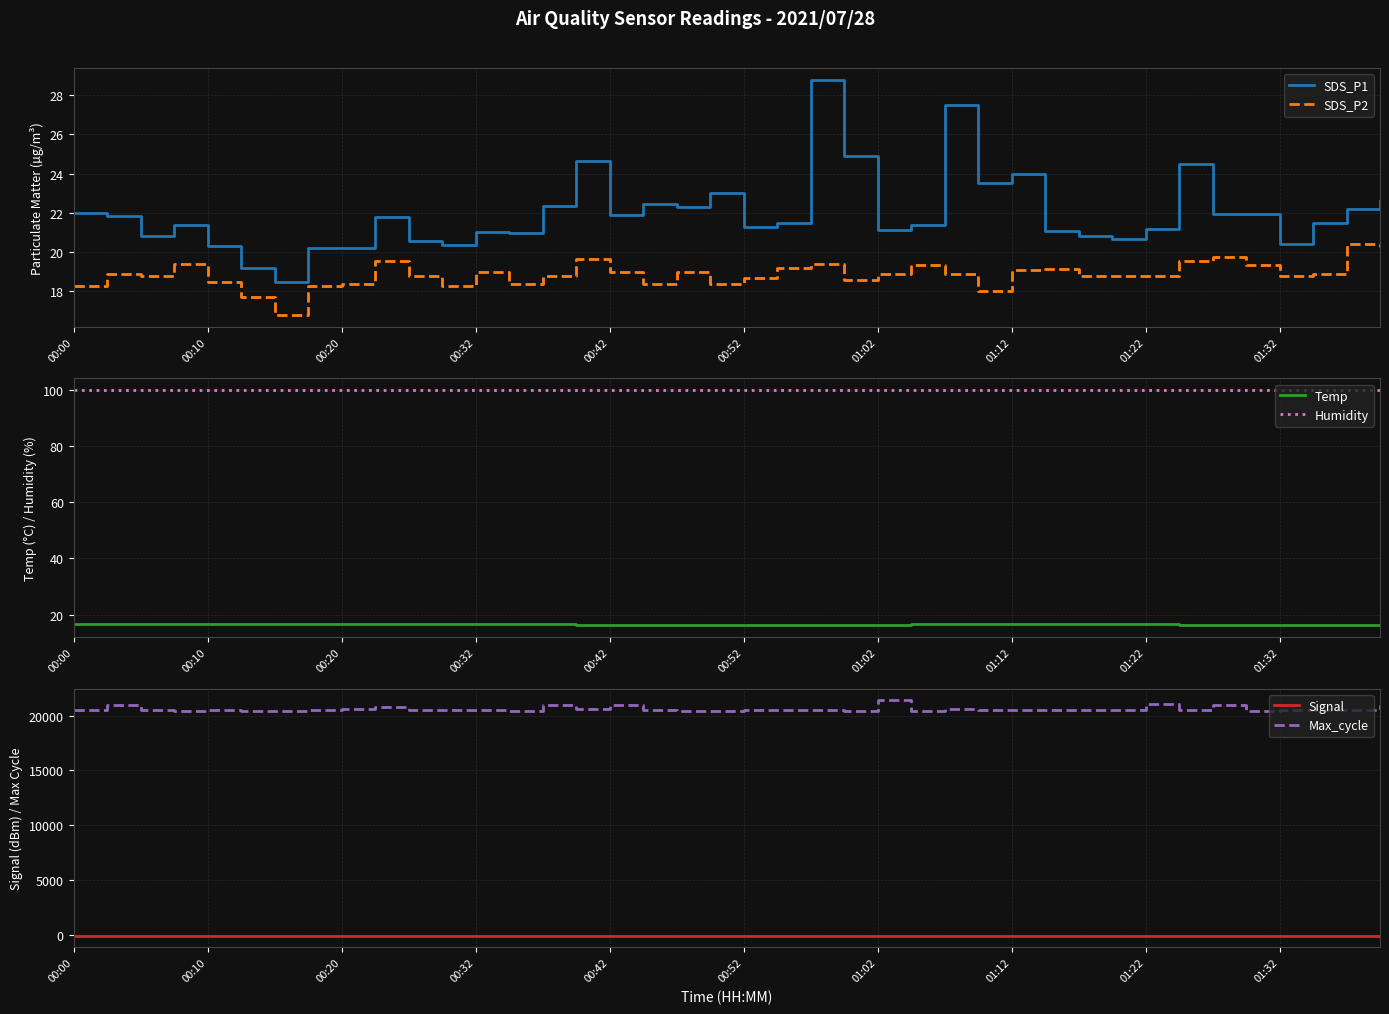

What is the difference between the maximum and minimum values in the Signal series?

4